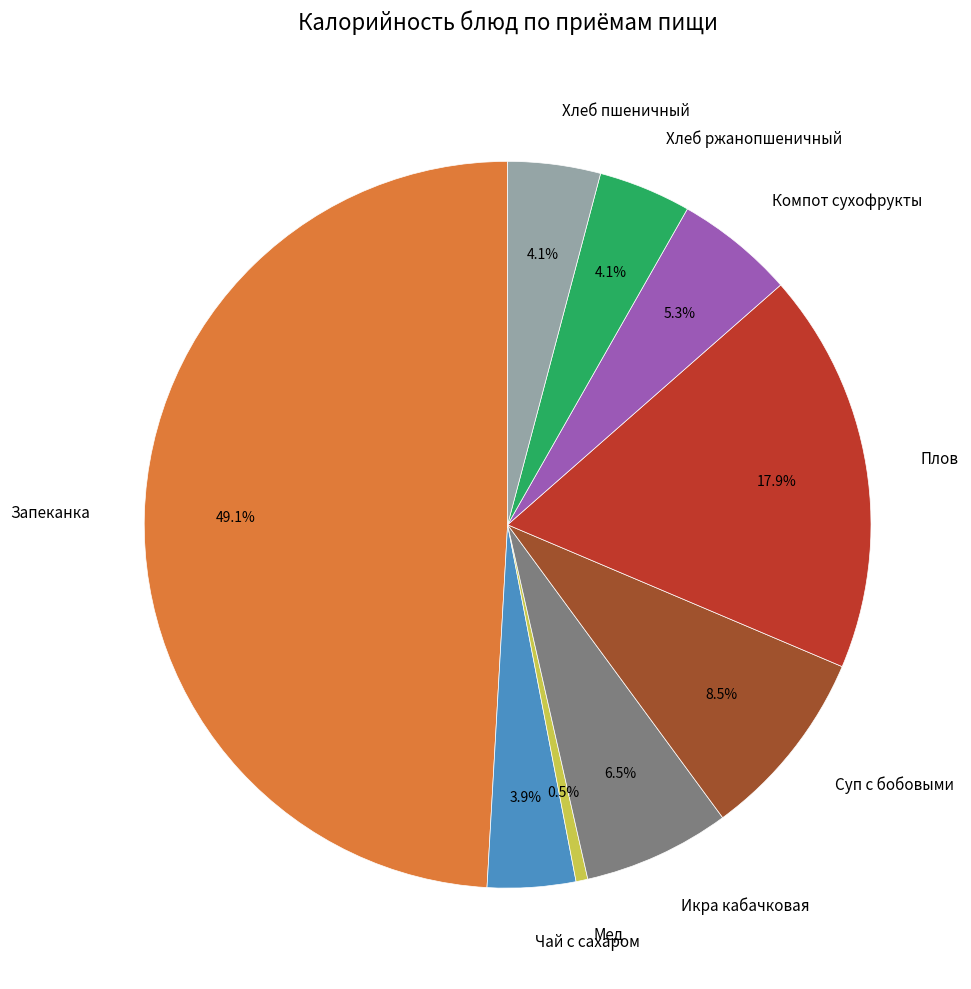

What is the largest slice in the pie chart?

Запеканка